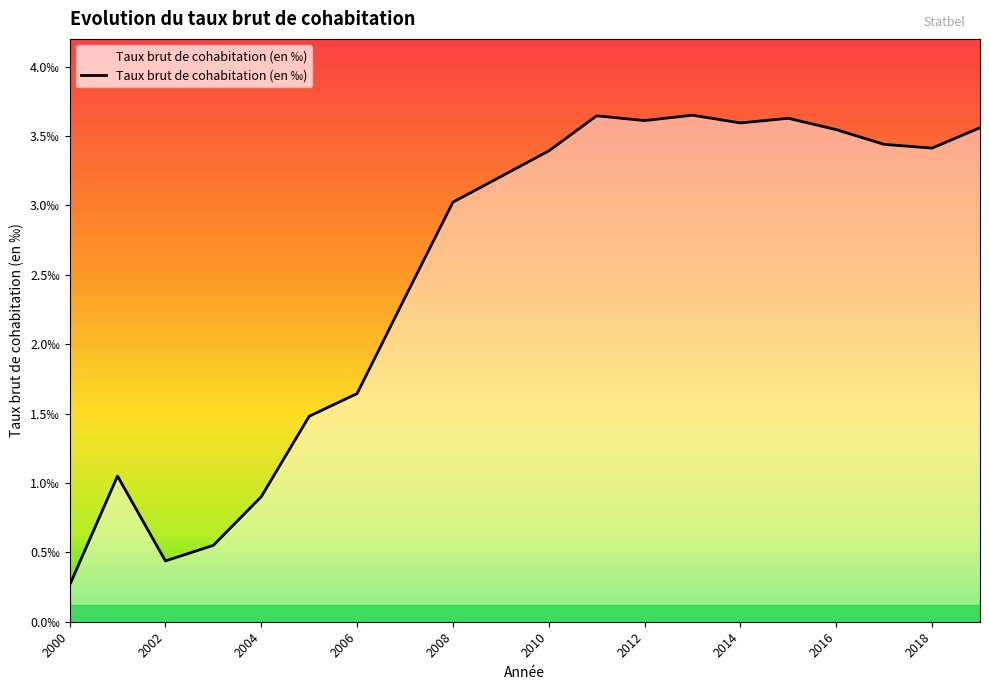

Does the chart have visible grid lines?

No